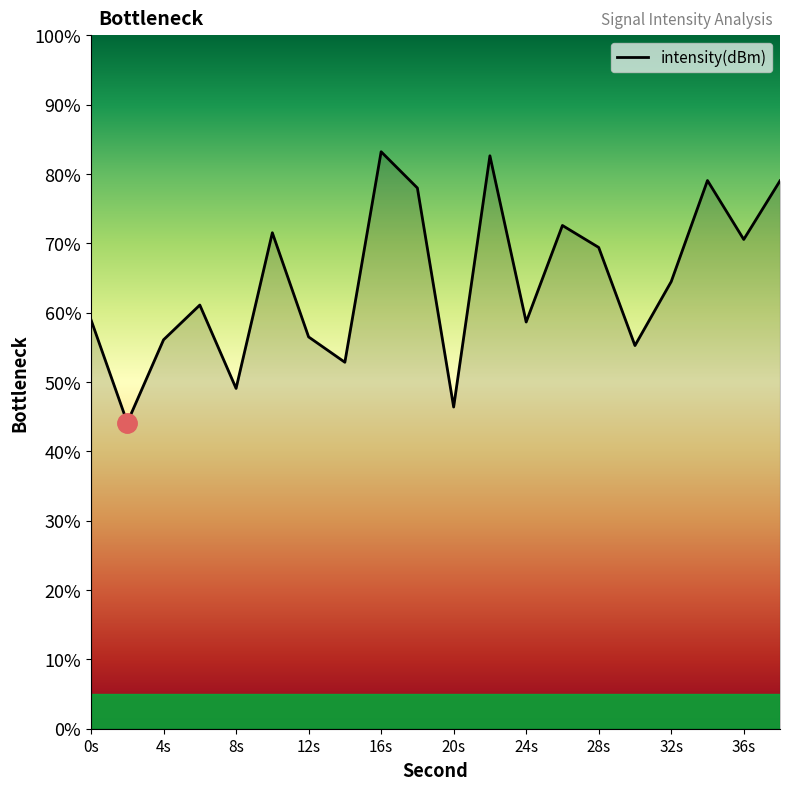

What is the sum of all values?

1289.2